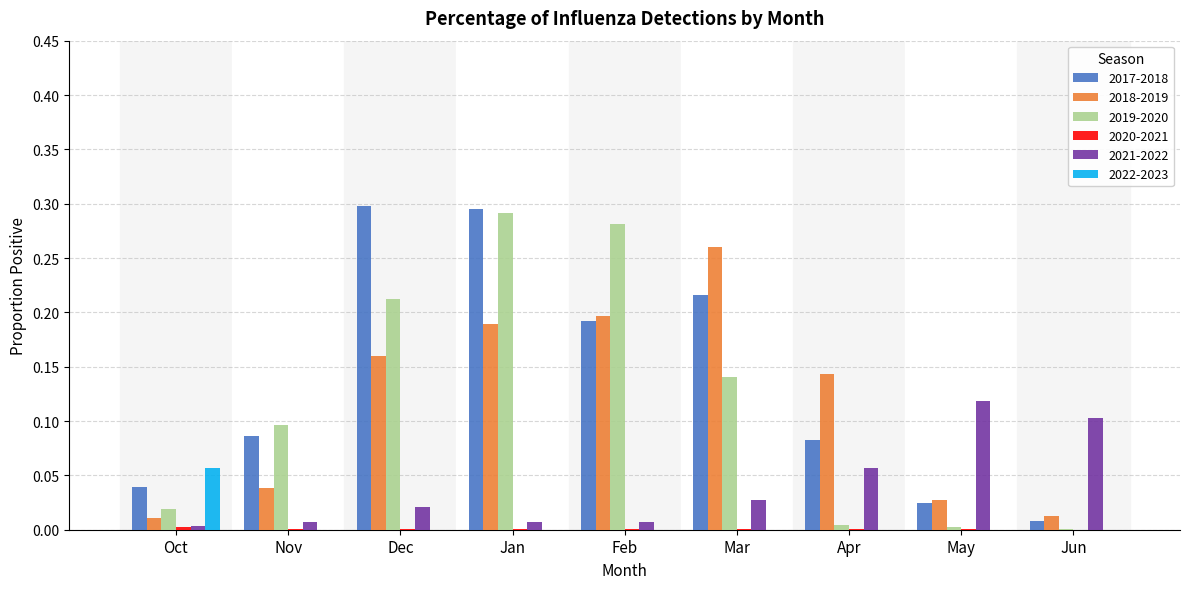

At which label does 2022-2023 reach its peak?

Oct